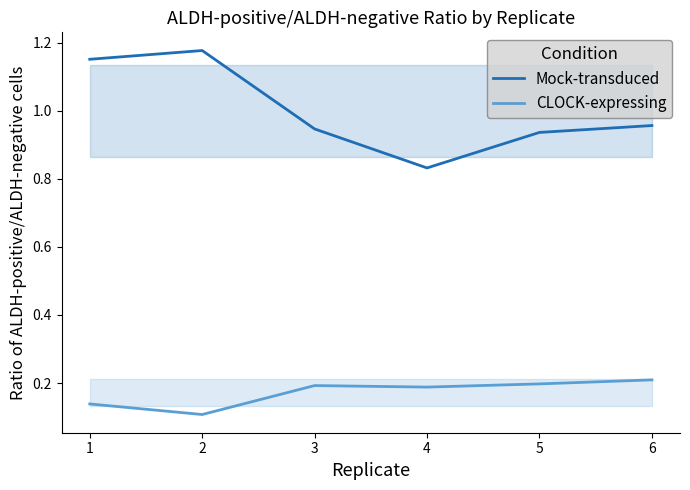

Which category has the lowest value in the Mock-transduced series?

4